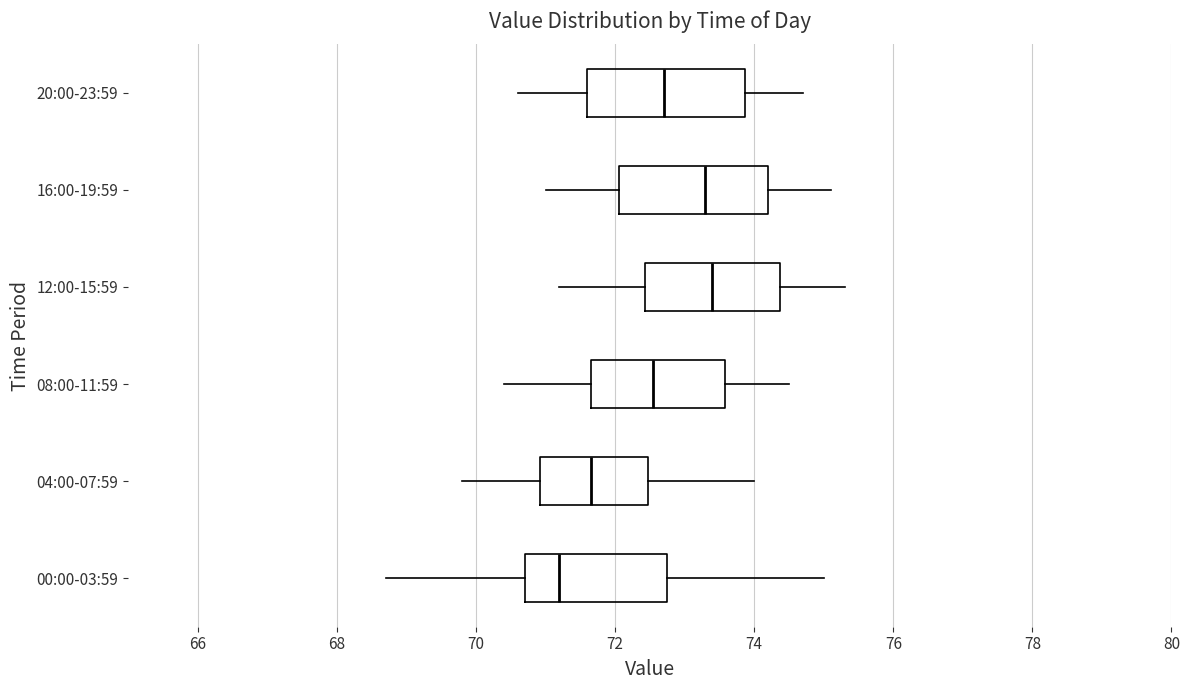

Where does the median line of the box for 00:00-03:59 sit on the x-axis? The values are not printed on the chart, so give them approximately, as read against the axis.

71.2